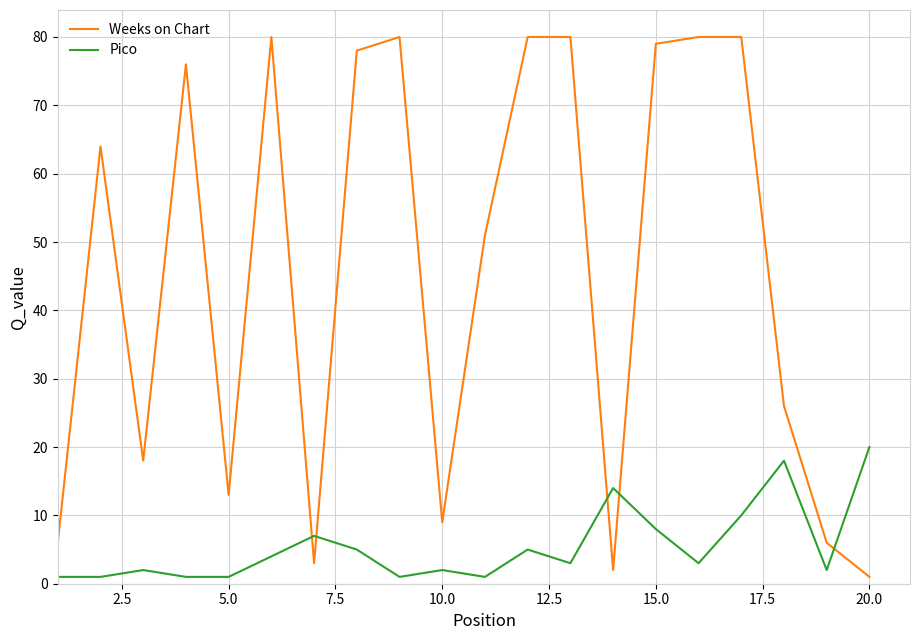

How many times do Pico and Weeks on Chart cross each other?

5